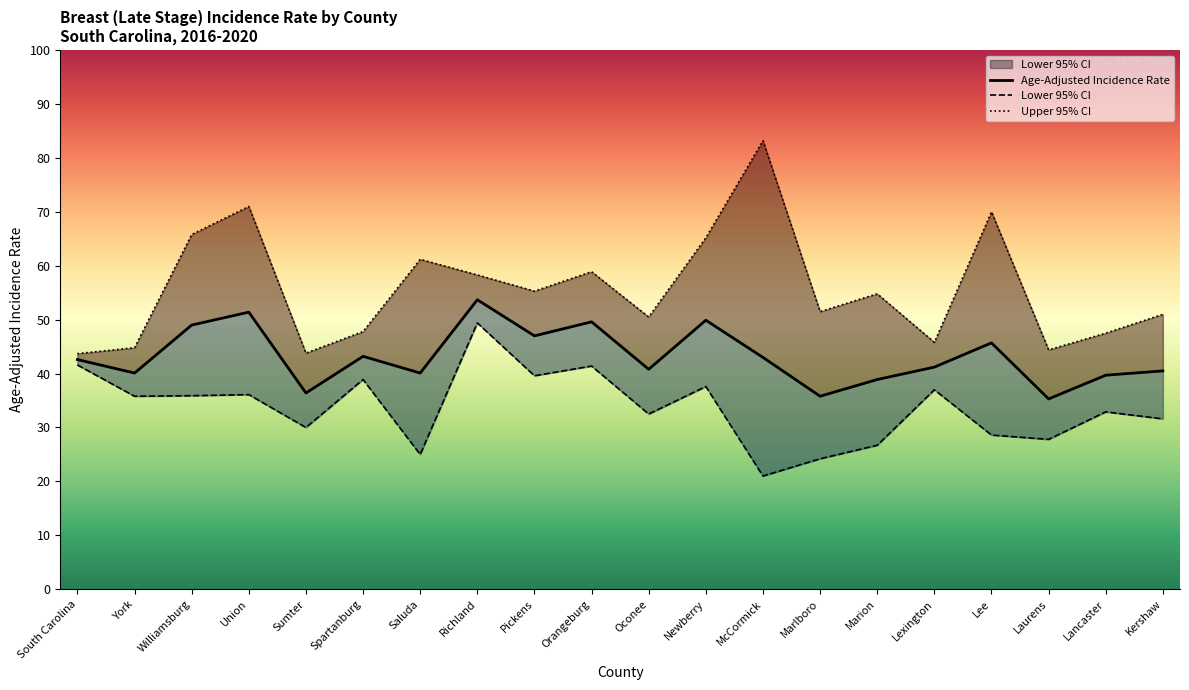

What value does the Lower 95% CI series have at McCormick?

21.0